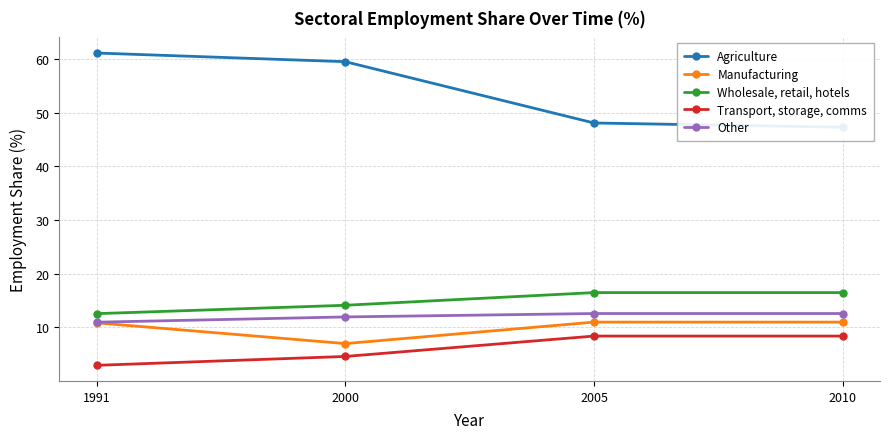

What is the value of the Transport, storage, comms point at the 3rd from the left?

8.4